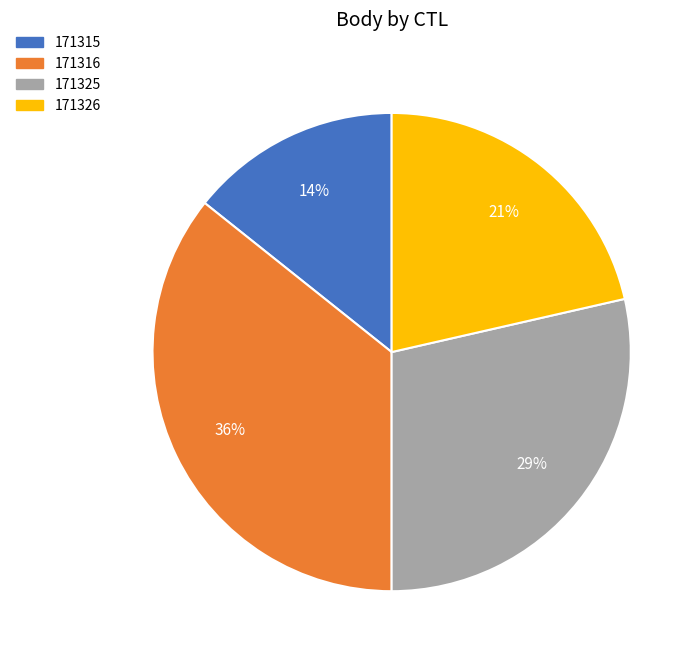

To the nearest percent, what portion does 171315 represent?

14%